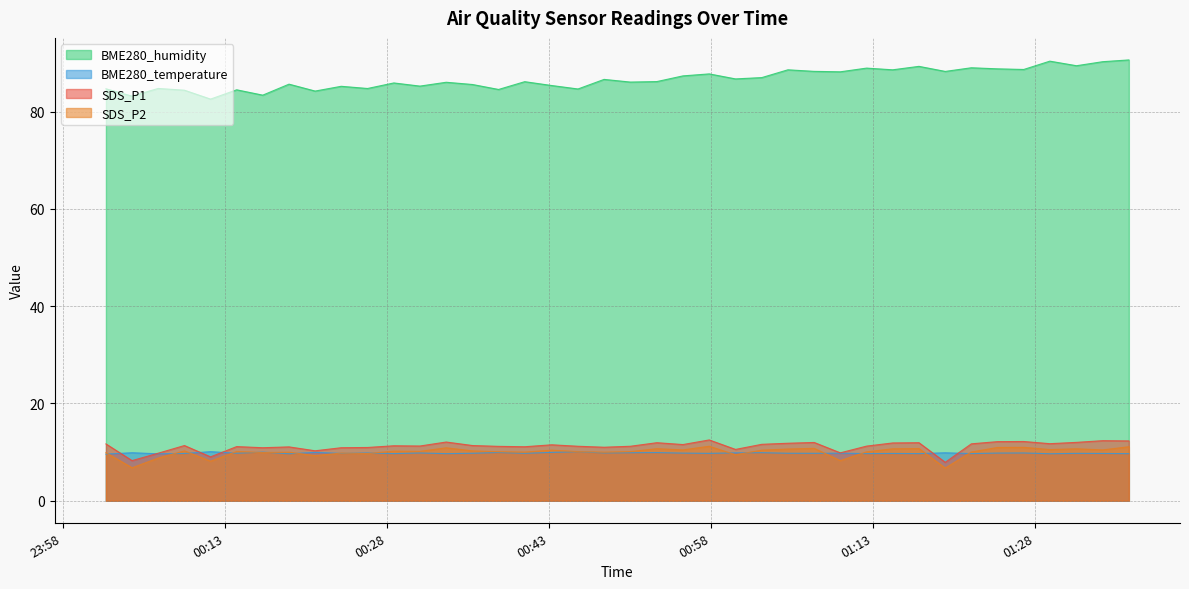

List the series in order of their peak value, highest first.

BME280_humidity, SDS_P1, SDS_P2, BME280_temperature